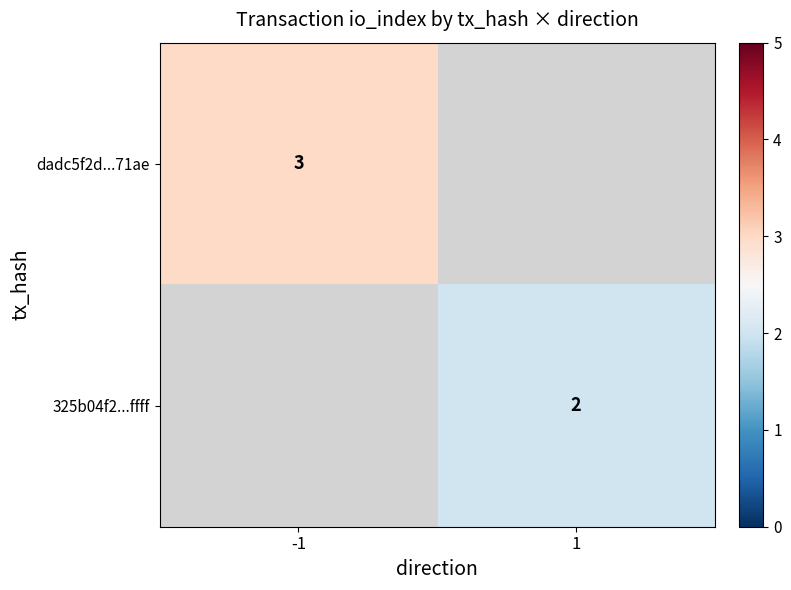

True or false: 325b04f2...ffff has a value of 2 at 1.

True